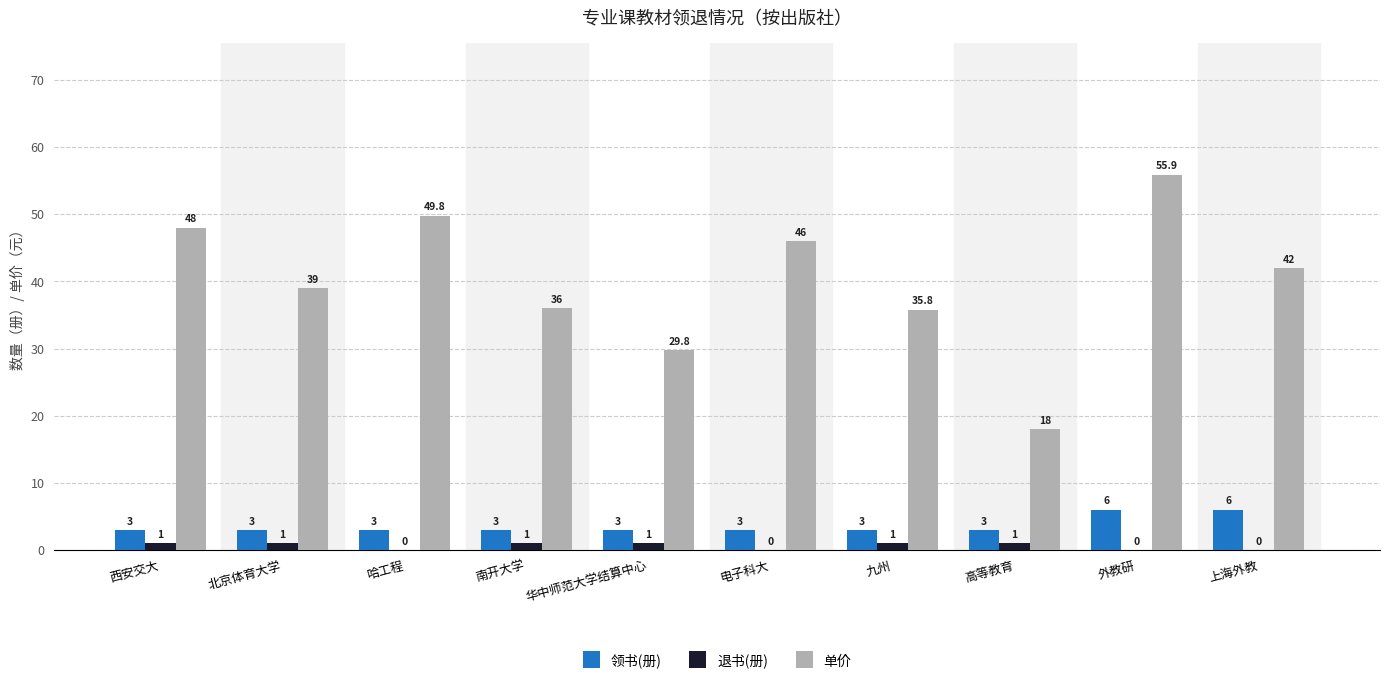

What is the average value of the 领书(册) series?

3.6